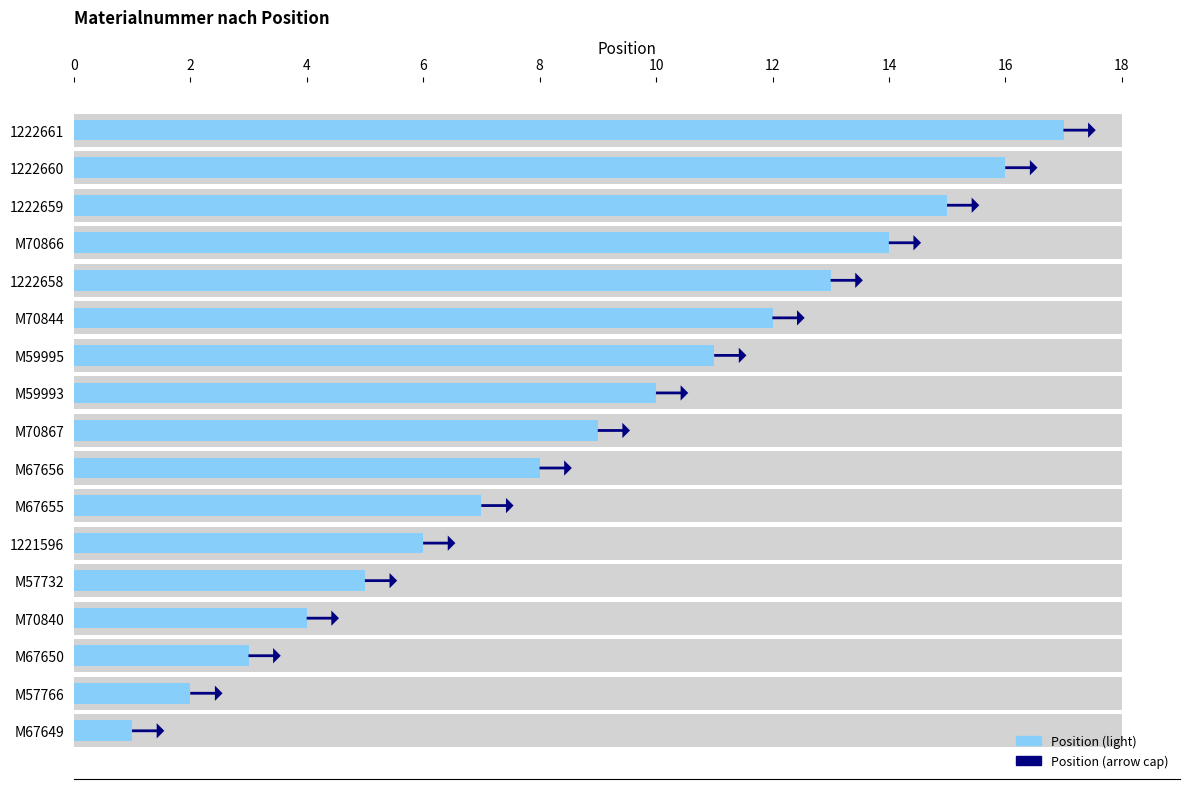

Reading right to left, list all the values displayed in this chart.

17	16	15	14	13	12	11	10	9	8	7	6	5	4	3	2	1